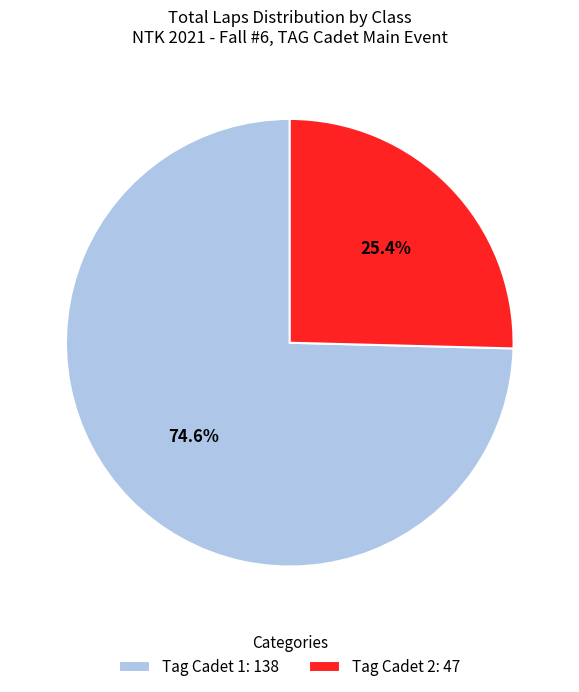

Is there a majority slice in this chart?

Yes